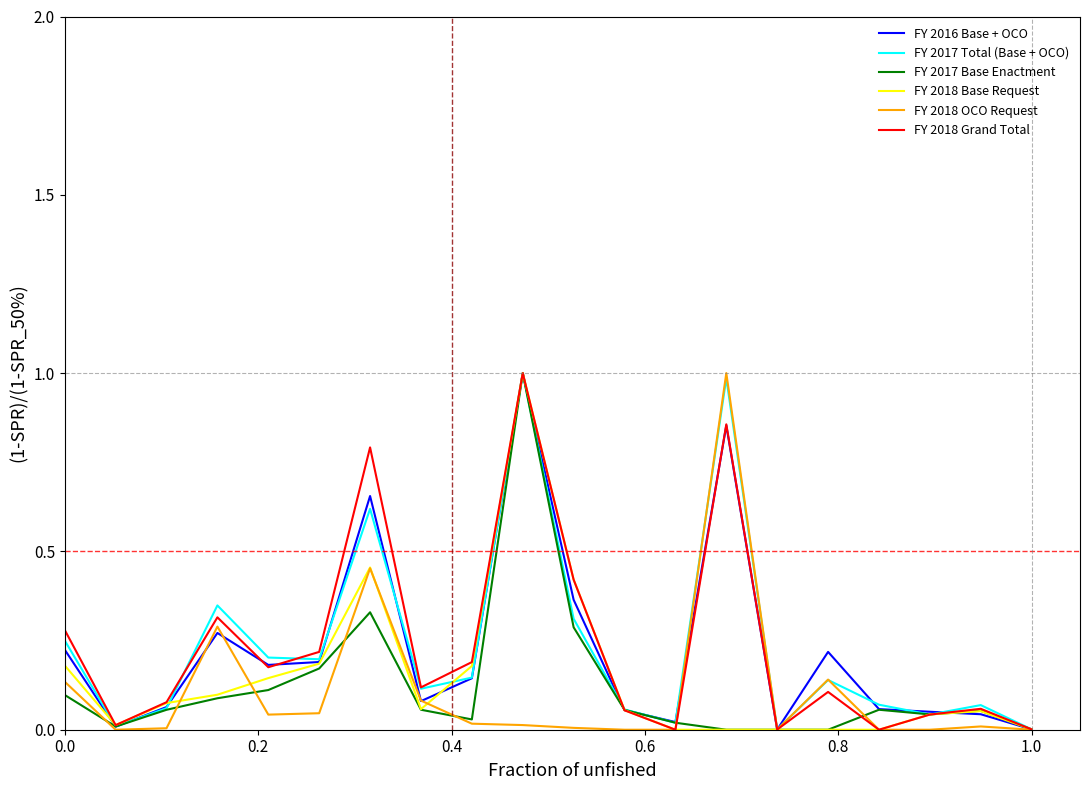

What is the sum of all FY 2017 Total (Base + OCO) values?

4.6